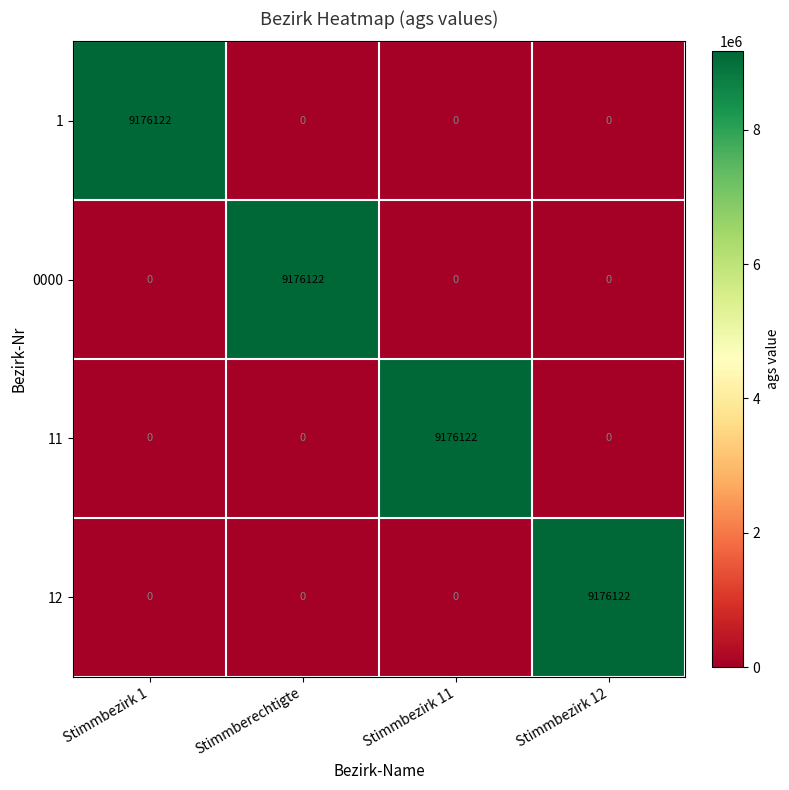

The 11 series shows 3823623 at Stimmberechtigte. True or false?

False